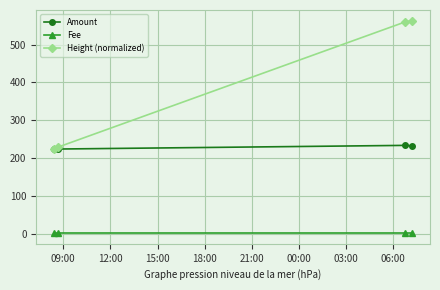

True or false: Height (normalized) and Fee intersect in this chart.

False